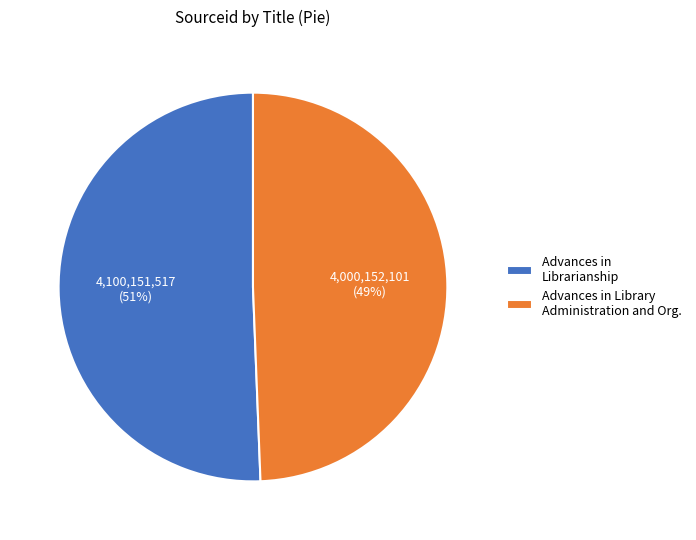

What percentage is the Advances in Librarianship slice, to the nearest percent?

51%